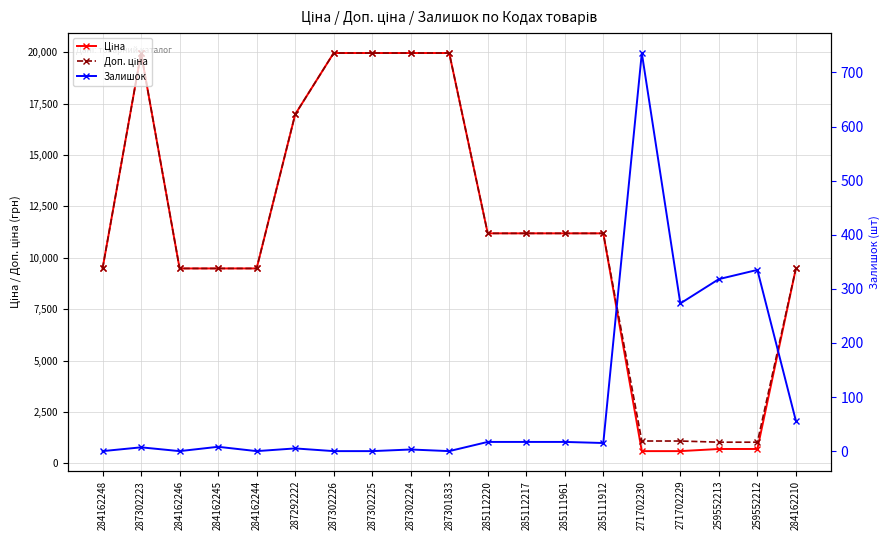

What is the difference between the maximum and minimum values in the Ціна series?

19374.3